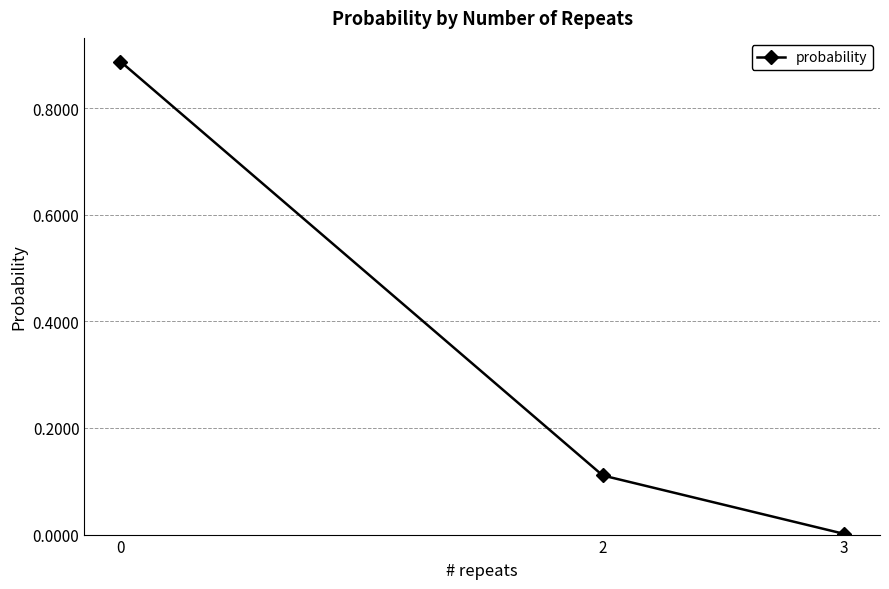

The chart shows a value of 0.0 at 3. True or false?

True